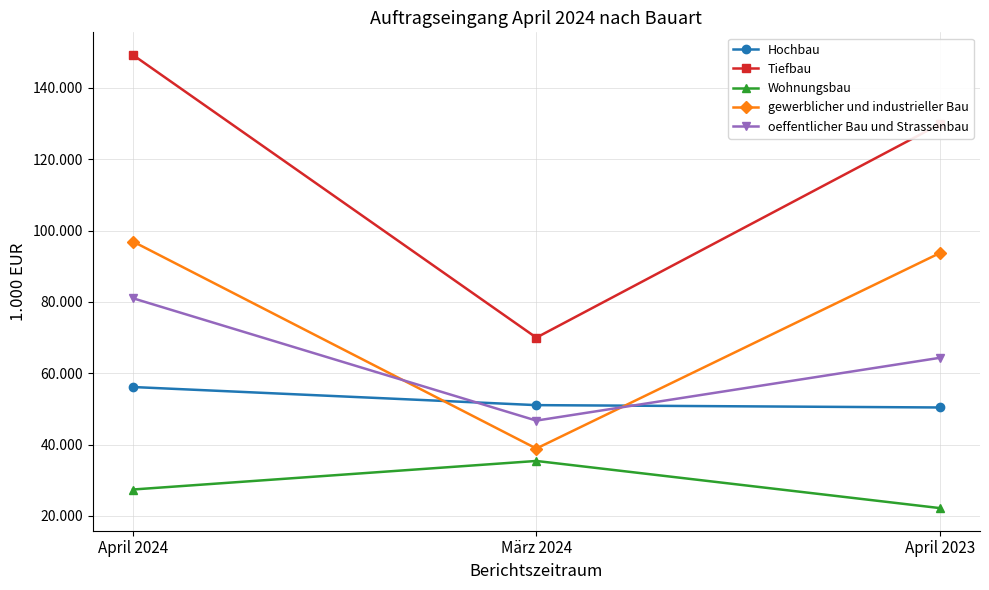

What are all the series names shown in the legend?

Hochbau, Tiefbau, Wohnungsbau, gewerblicher und industrieller Bau, oeffentlicher Bau und Strassenbau